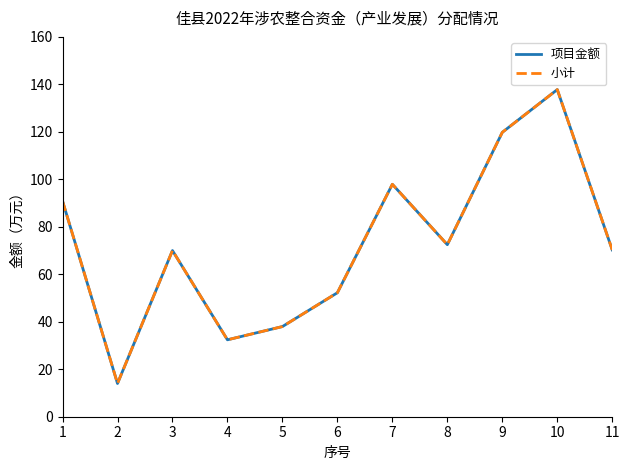

How many lines are shown in the chart?

2